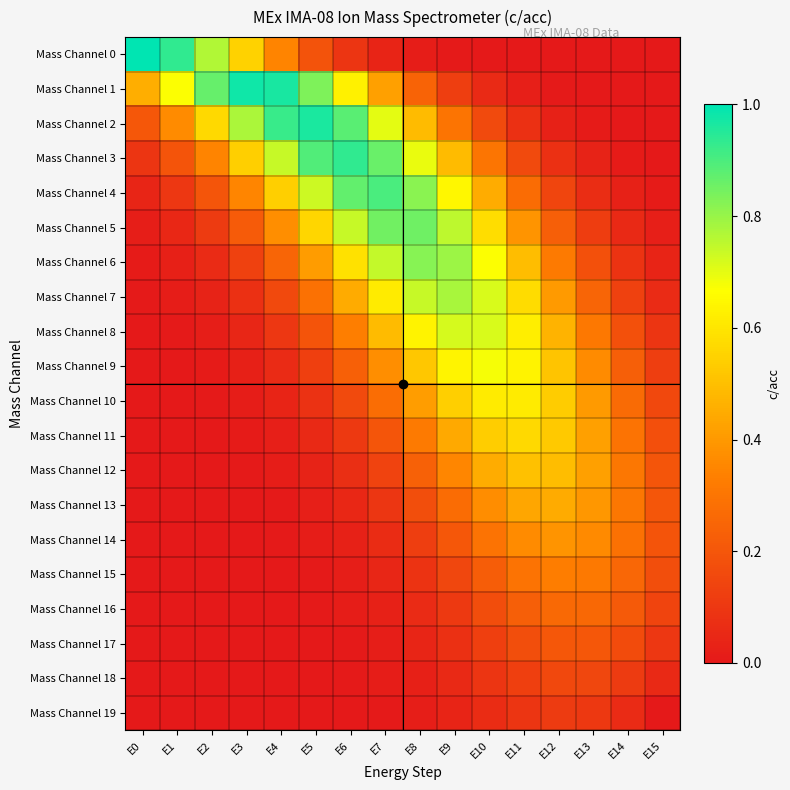

Which category has the highest value across all series?

E0